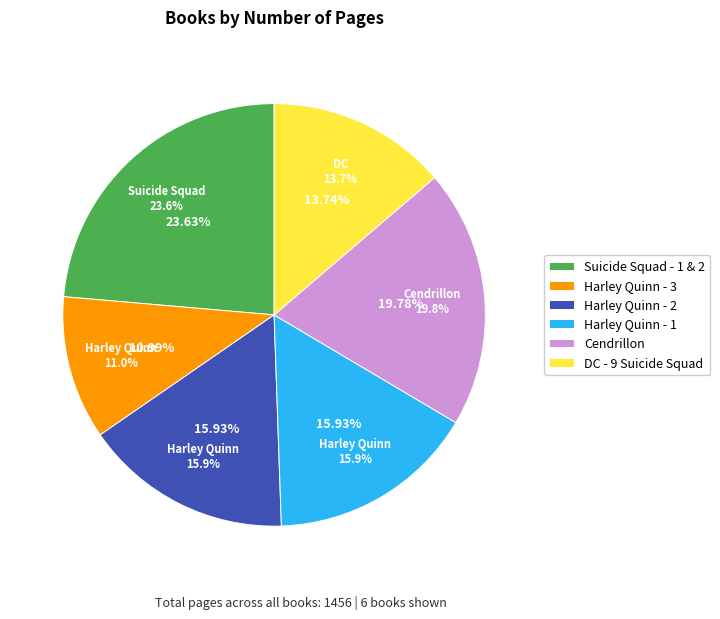

What is the change in value from Harley Quinn - 3 (id:1055) to Cendrillon (id:873)?

+128